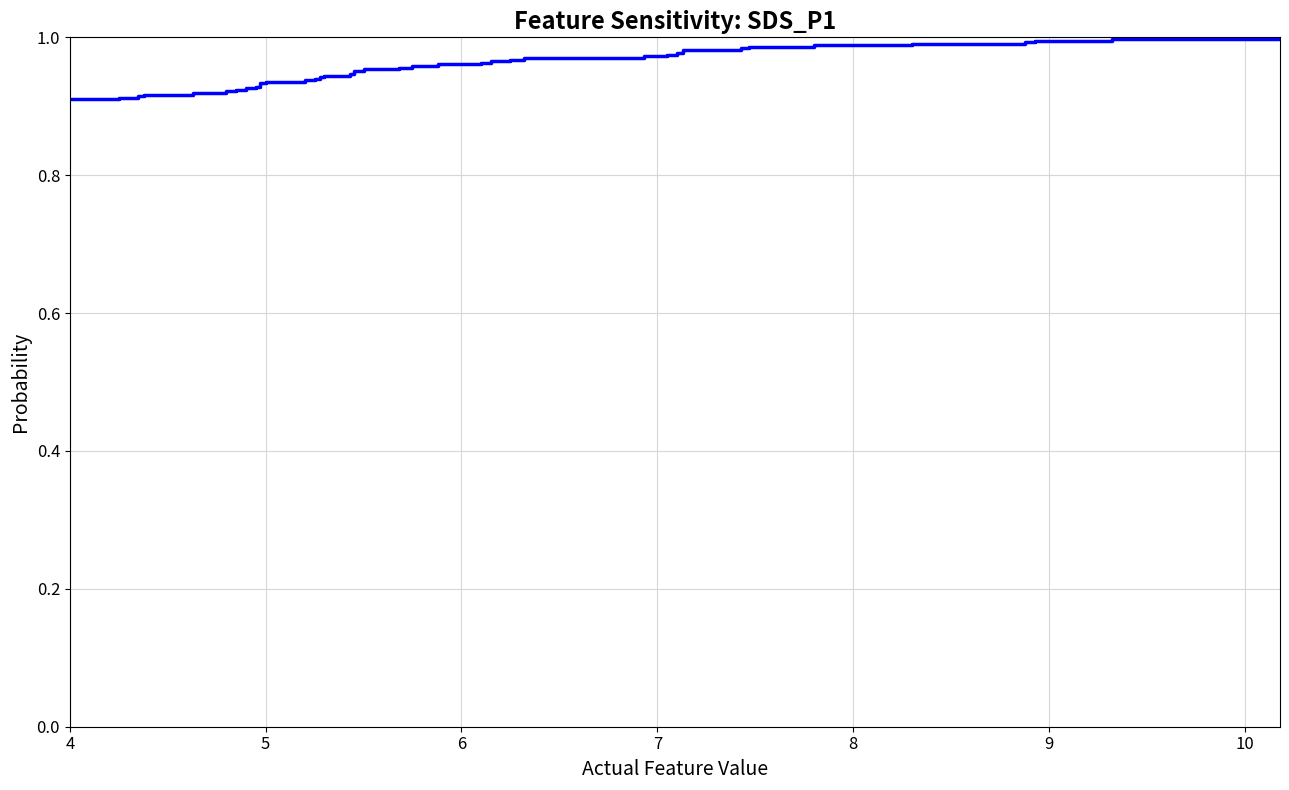

How many data points does each series have?

40